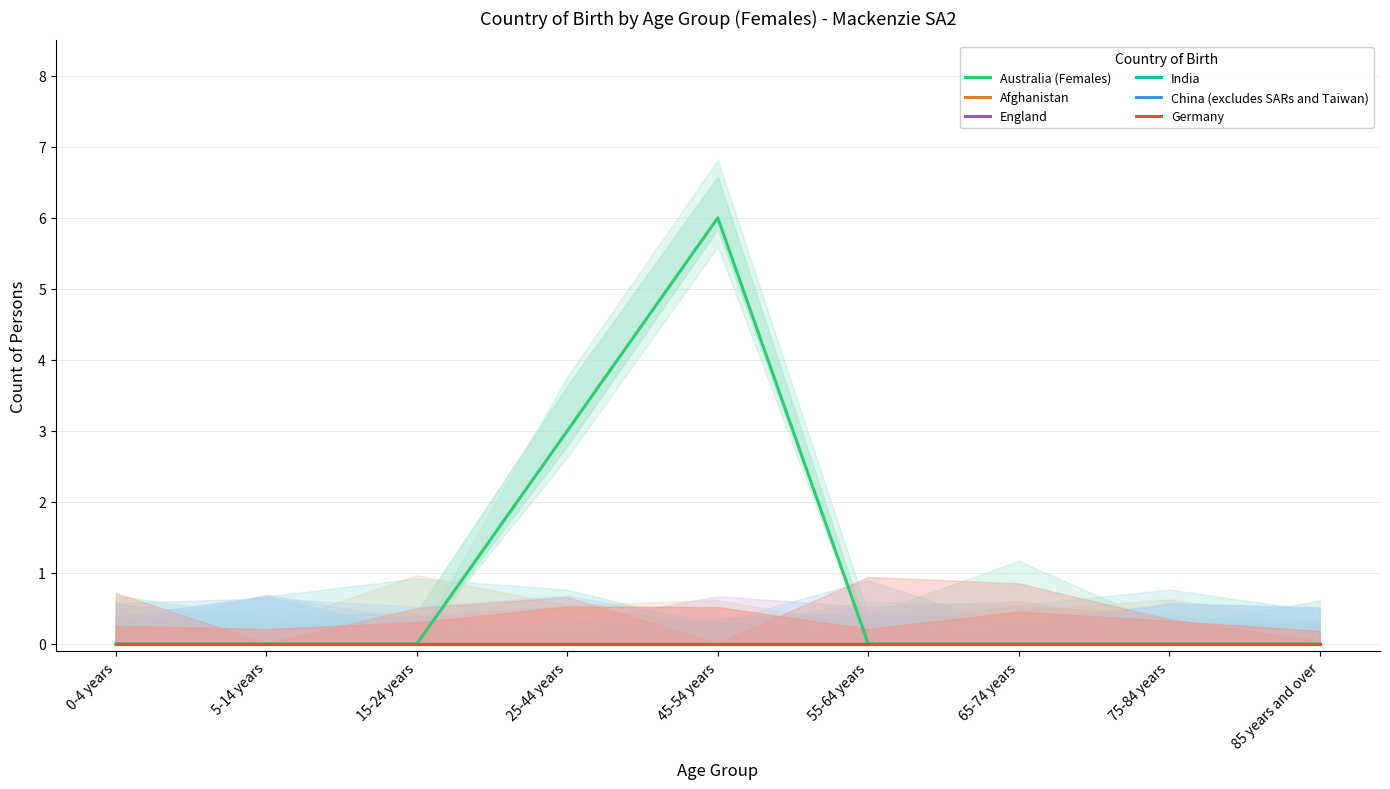

Count the number of categories in the chart.

9